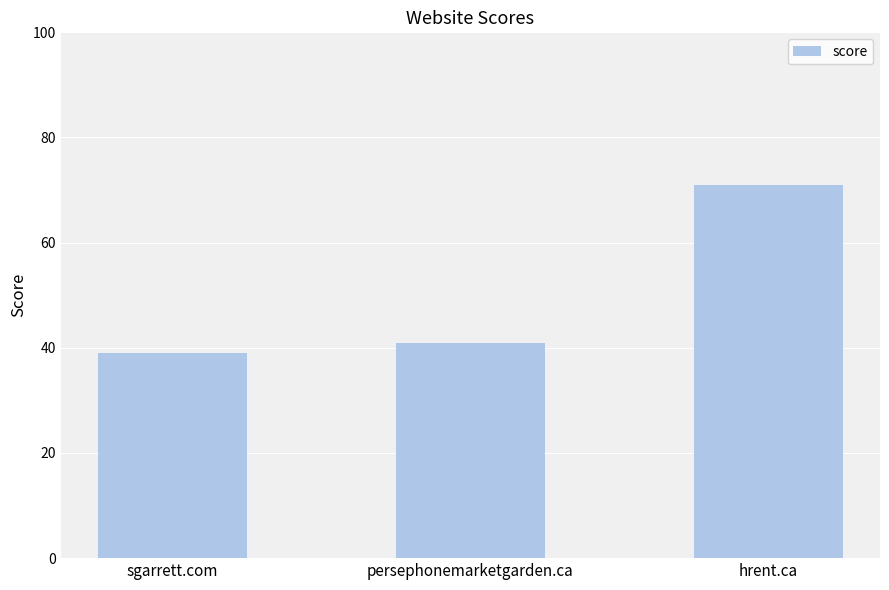

The chart shows a value of 61 at sgarrett.com. True or false?

False